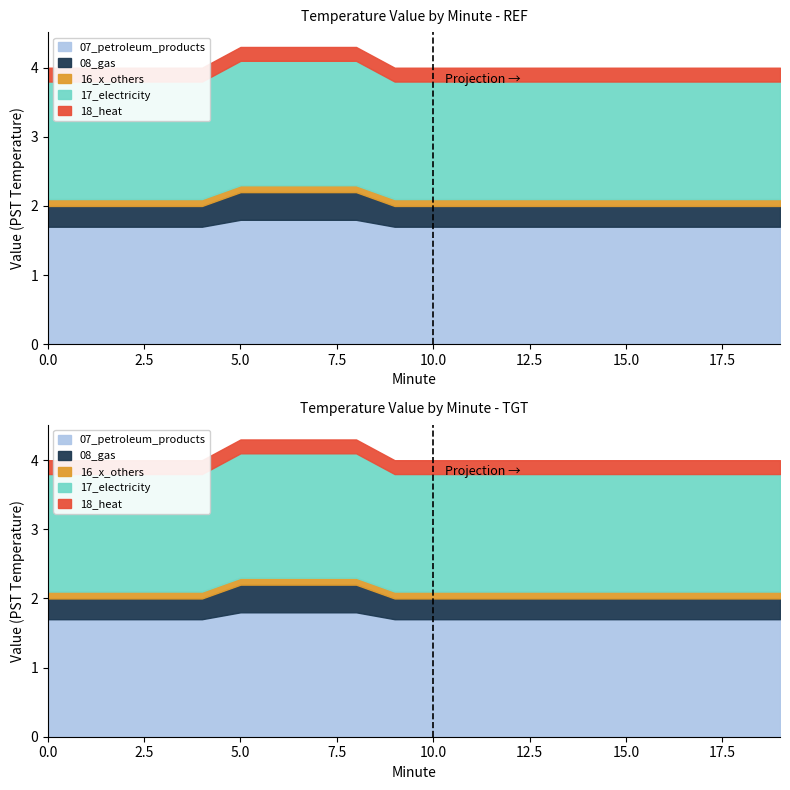

True or false: heat and others intersect in this chart.

False